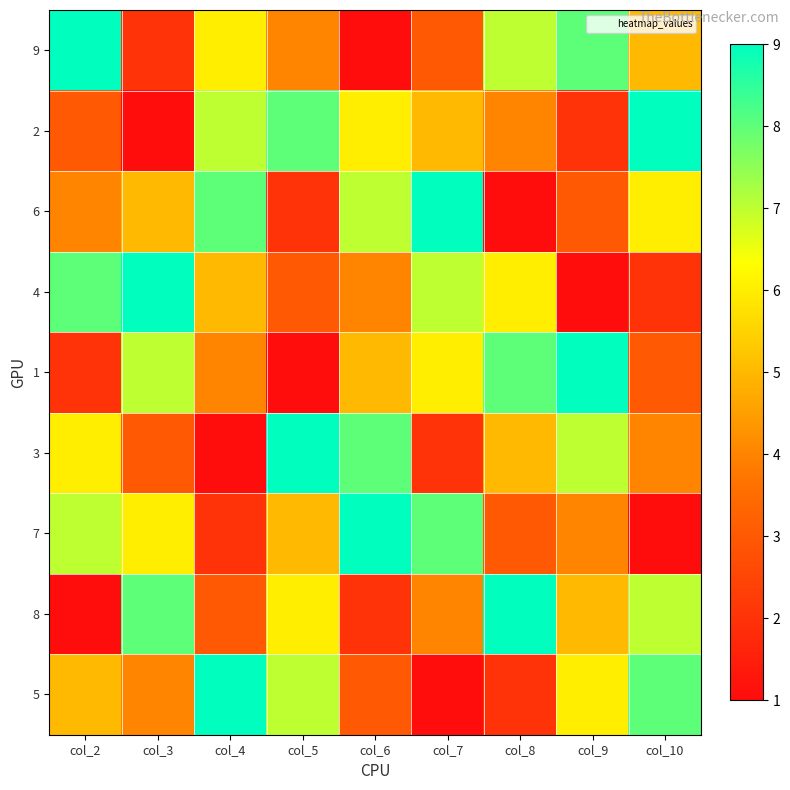

Which has a higher value, col_4 or col_3?

col_4